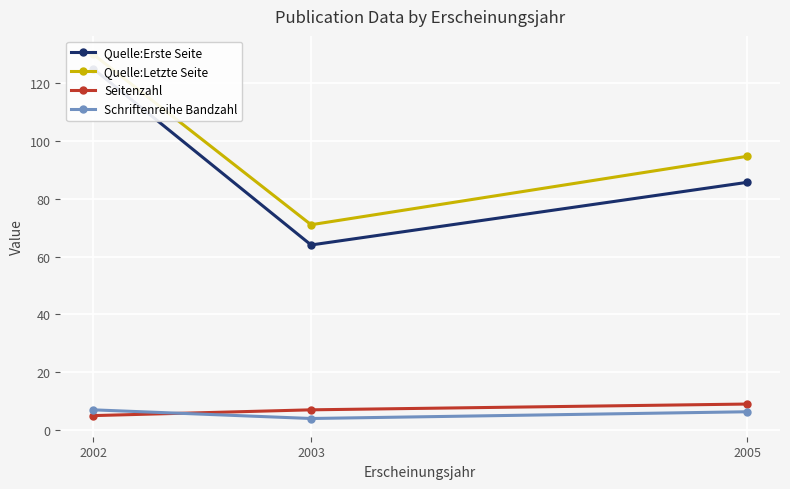

Does the chart display data point markers on the line(s)?

Yes